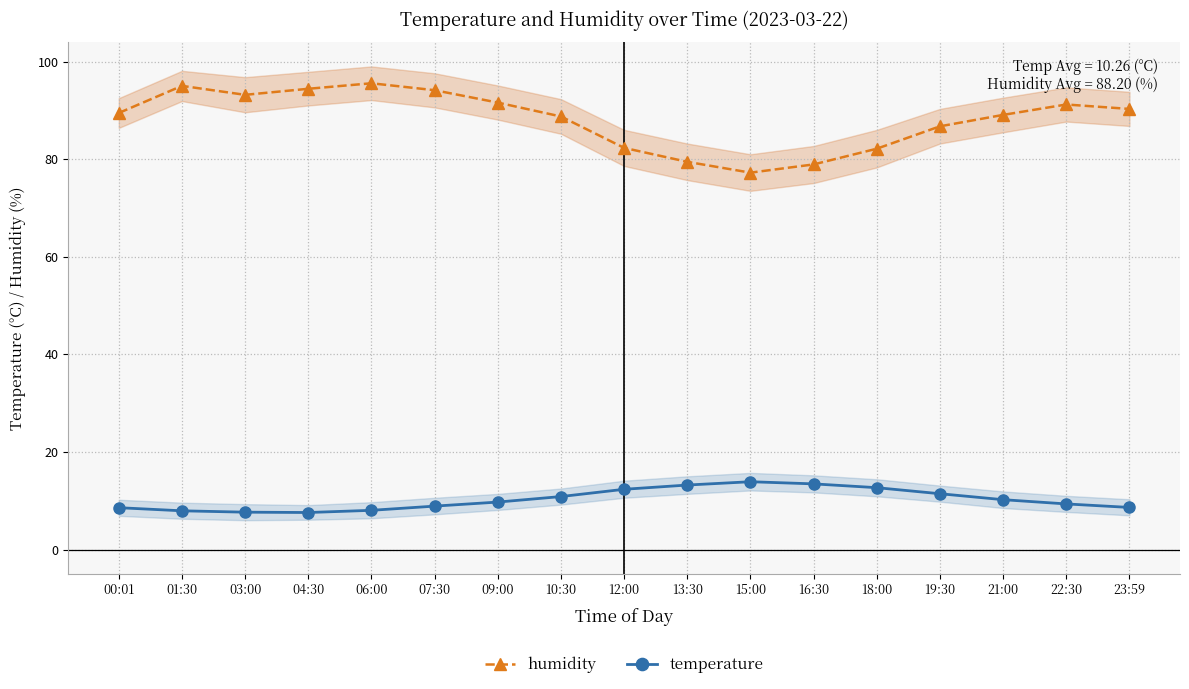

The value of temperature at 22:30 is 5.2. True or false?

False